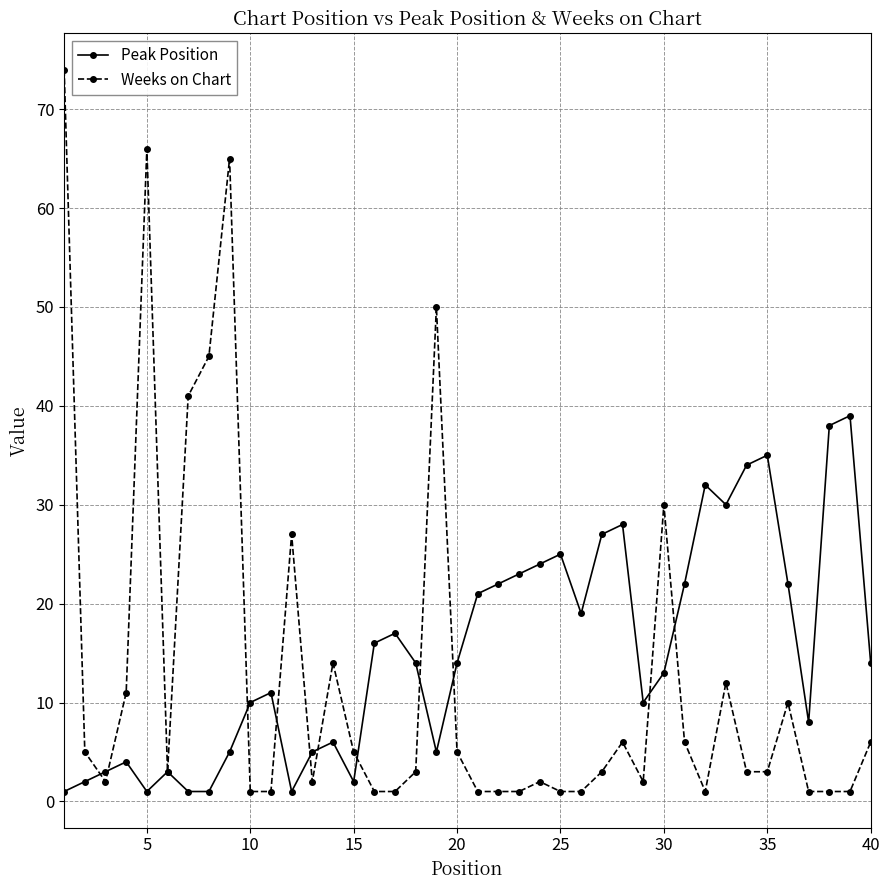

List the series in order of their overall mean, highest first.

Peak Position, Weeks on Chart